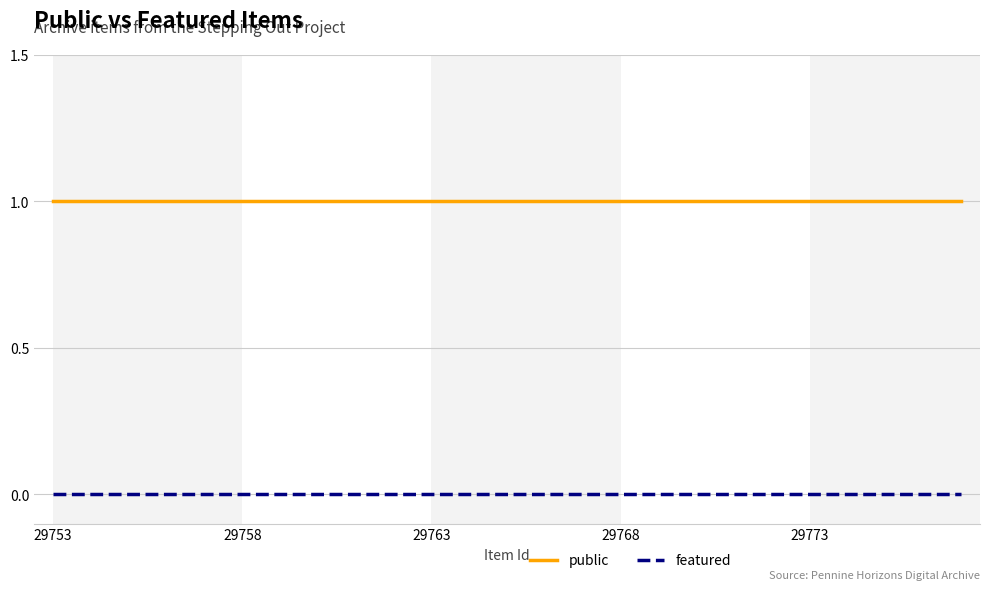

True or false: featured and public cross at least once.

False